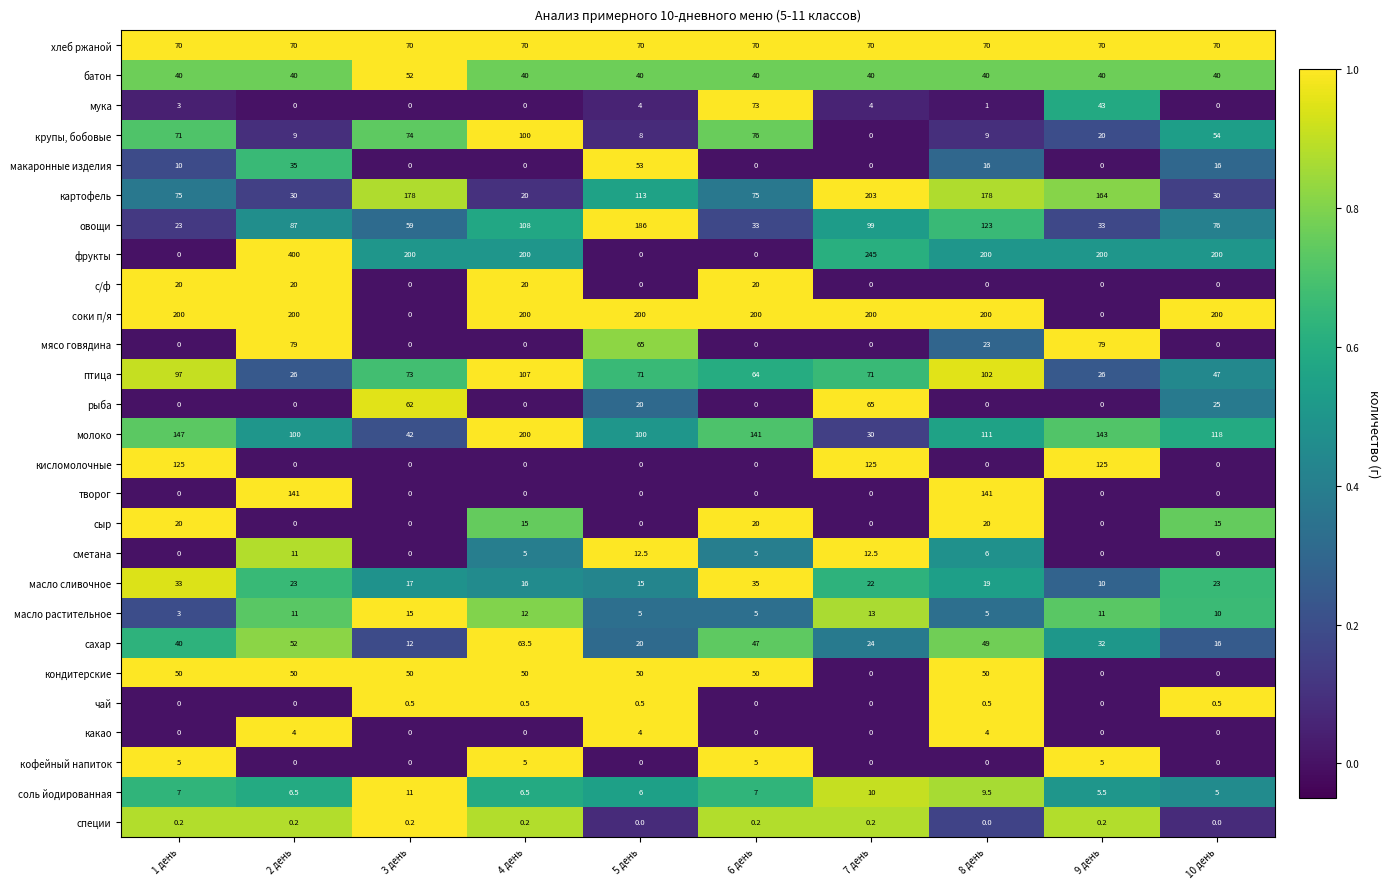

Where is масло сливочное nearest to the value 22?

7 день